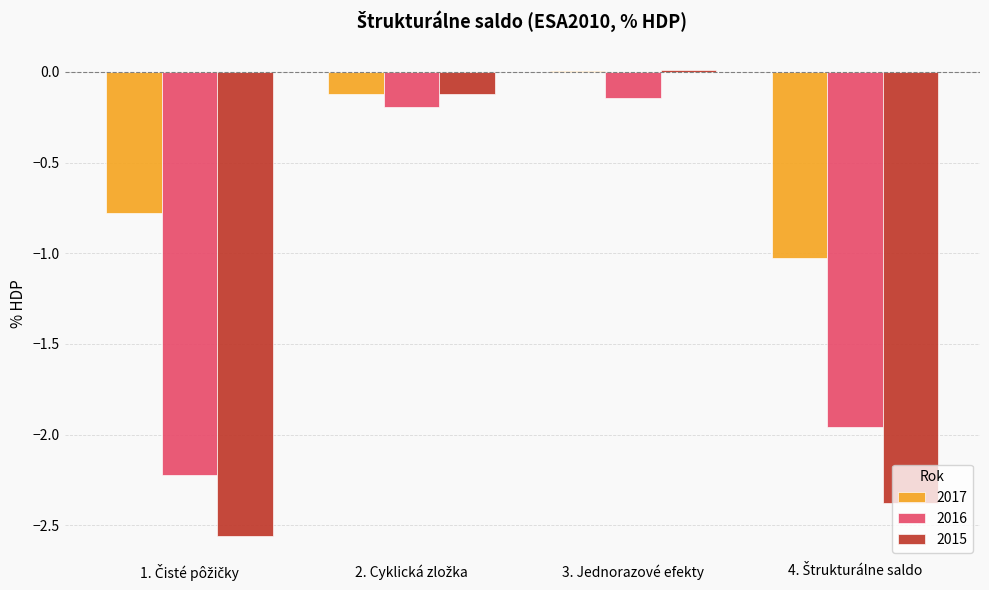

What is the sum of all 2017 values?

-1.9